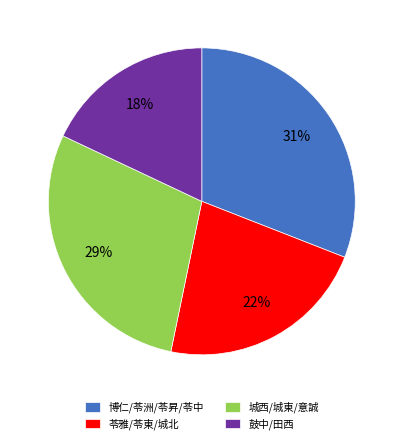

How many segments does this pie chart have?

4